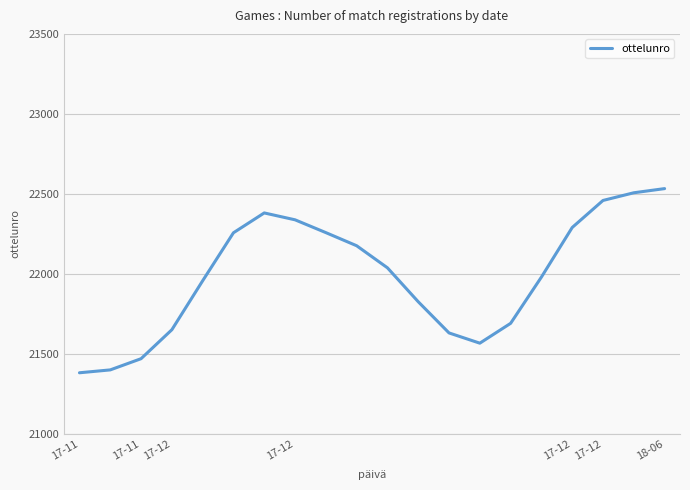

What is the minimum value shown in the chart?

21382